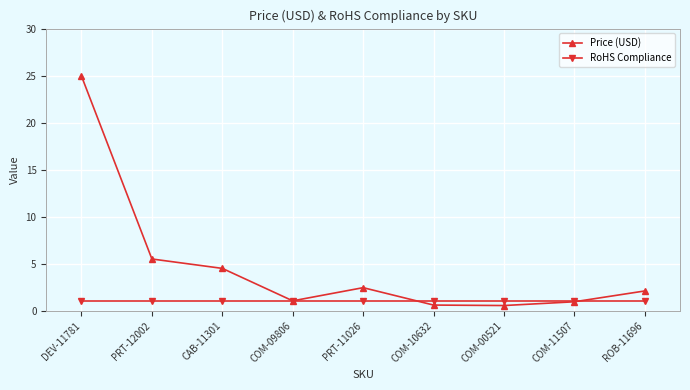

What is the minimum value shown in the chart?

0.6